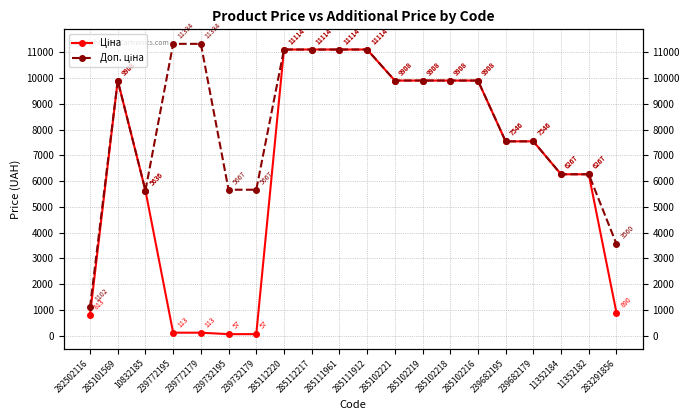

What is the difference between the Ціна values at 239732195 and 285111961?

11056.9